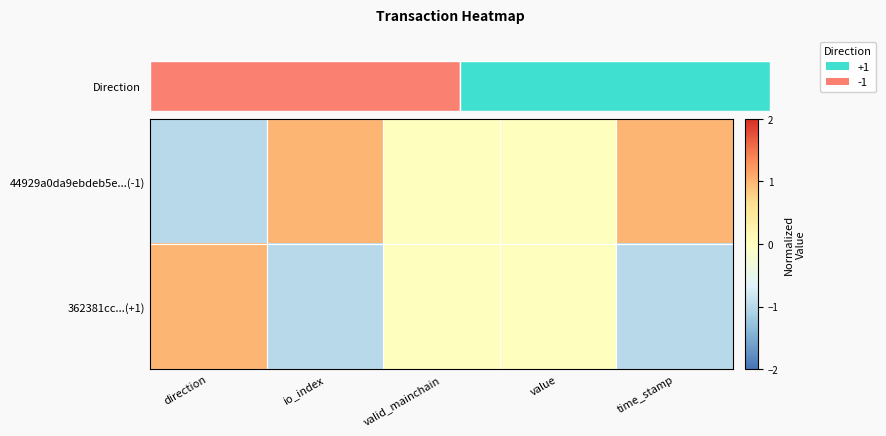

Count the 44929a0da9ebdeb5e...(-1) values in the range 0 to 1.

4